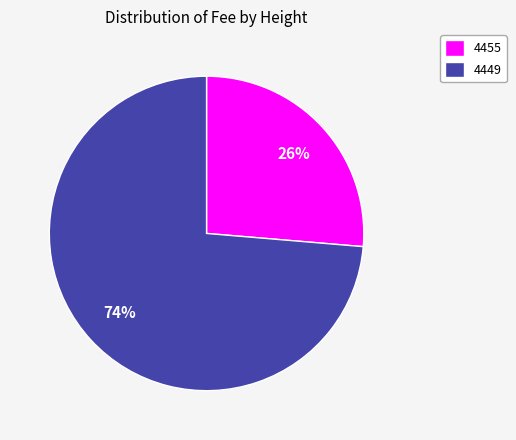

How many slices are in this pie chart?

2